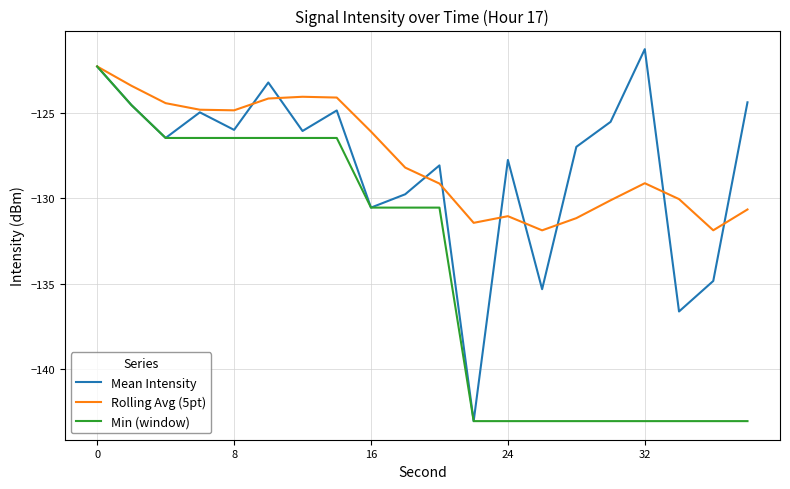

What is the minimum value shown in the chart?

-143.1